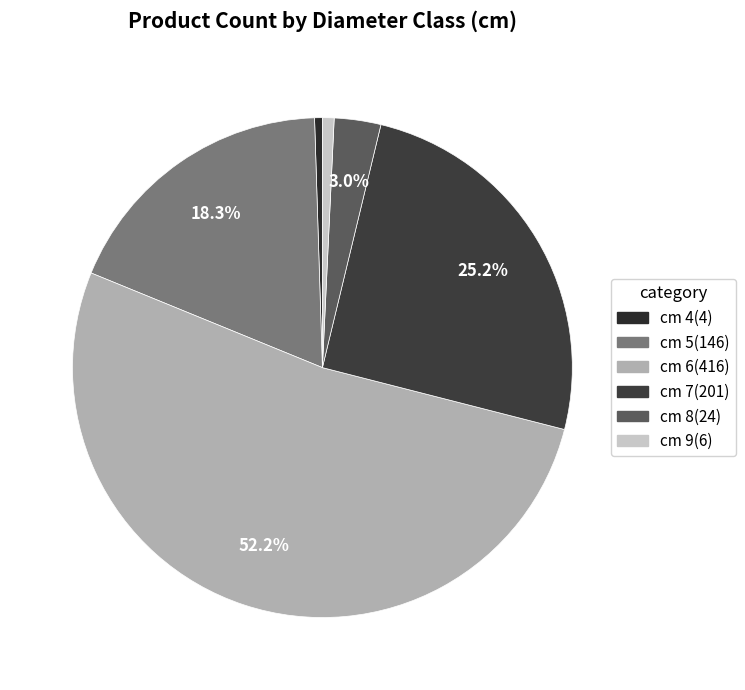

How many segments does this pie chart have?

6